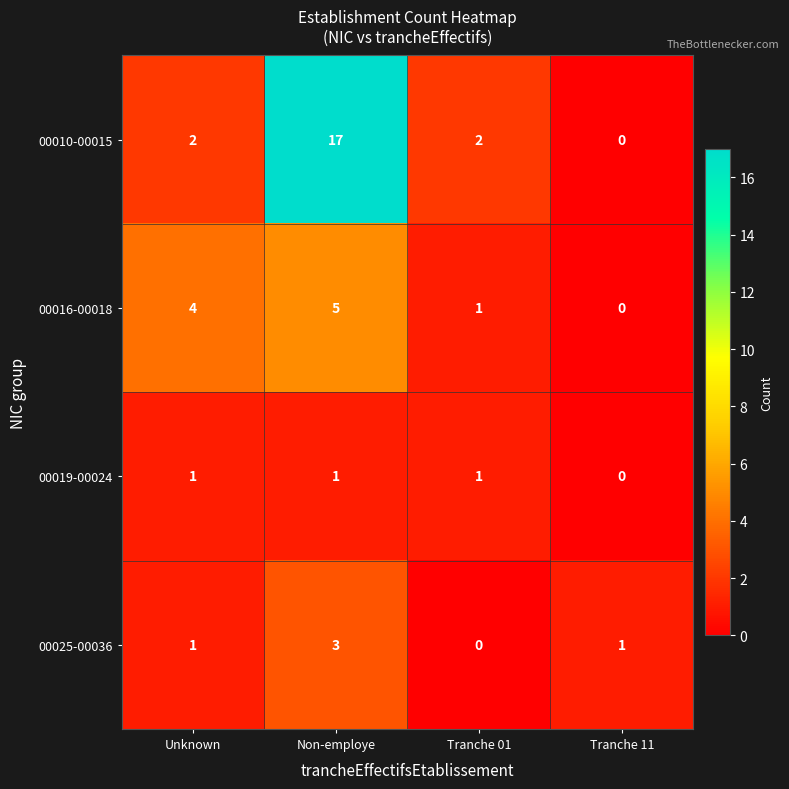

What is the greatest value displayed?

17